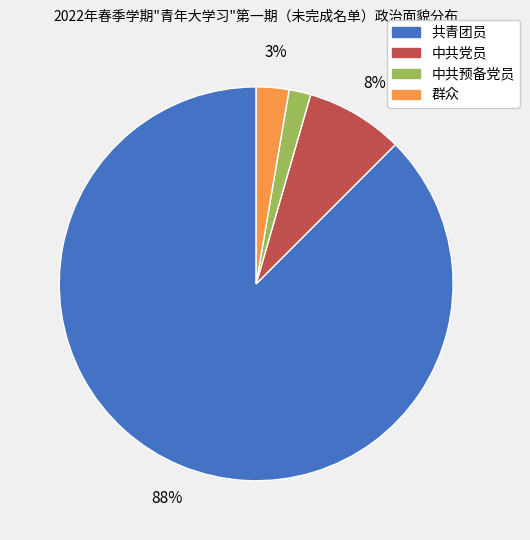

Do 共青团员 and 中共党员 together represent more than half of the pie?

Yes